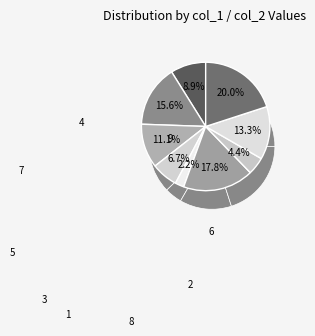

Which category has the smallest portion of the pie?

1